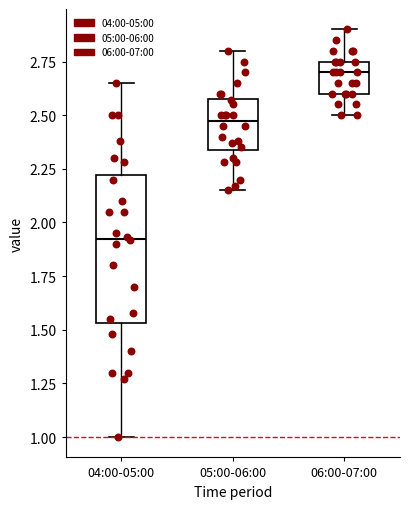

Which box is the tallest, from its lower edge to its upper edge?

04:00-05:00